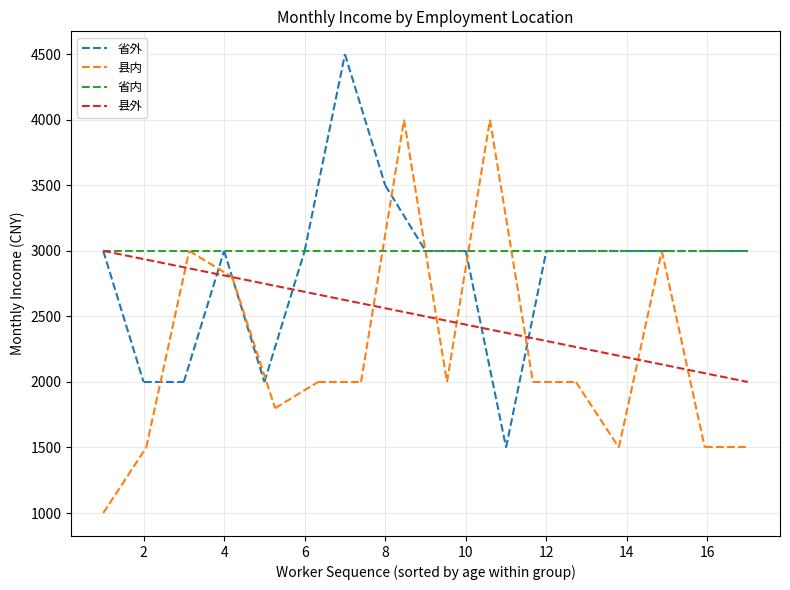

The 省外 series shows 2000 at 2. True or false?

True